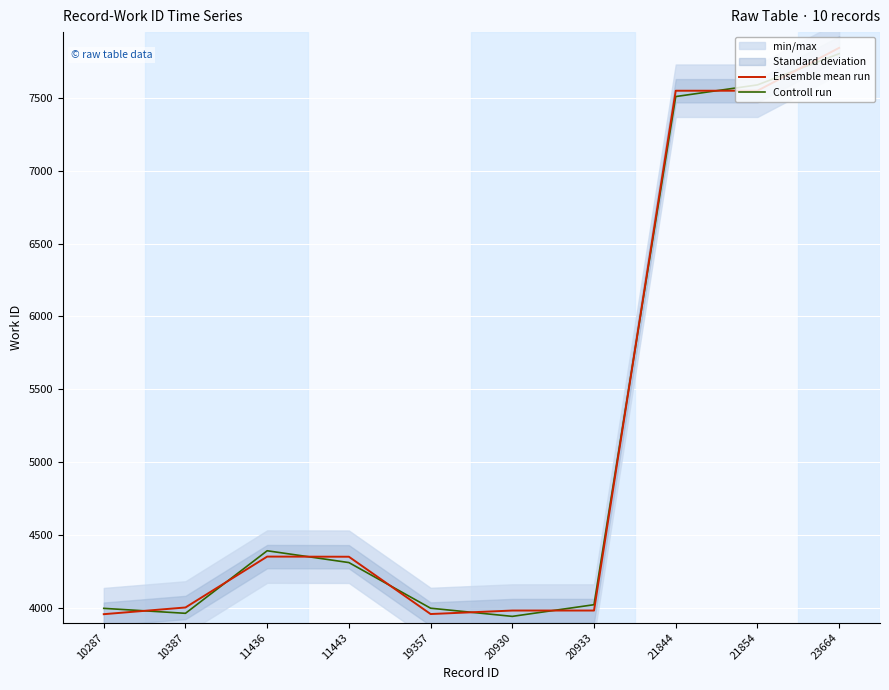

Which series has the largest total across all categories?

Ensemble mean run